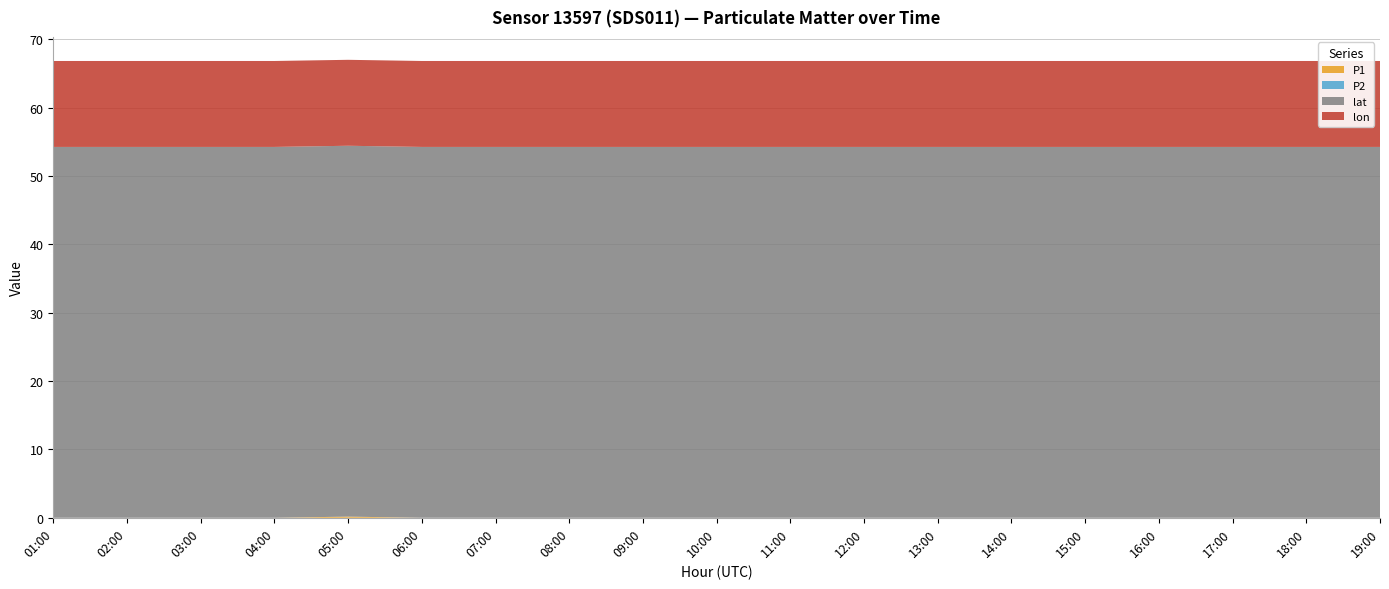

Reading left to right, what are all the values shown in this chart?

P1: 01:00=0.0	02:00=0.0	03:00=0.0	04:00=0.0	05:00=0.2	06:00=0.0	07:00=0.0	08:00=0.0	09:00=0.0	10:00=0.0	11:00=0.0	12:00=0.0	13:00=0.0	14:00=0.0	15:00=0.0	16:00=0.0	17:00=0.0	18:00=0.0	19:00=0.0
P2: 01:00=0.0	02:00=0.0	03:00=0.0	04:00=0.0	05:00=0.0	06:00=0.0	07:00=0.0	08:00=0.0	09:00=0.0	10:00=0.0	11:00=0.0	12:00=0.0	13:00=0.0	14:00=0.0	15:00=0.0	16:00=0.0	17:00=0.0	18:00=0.0	19:00=0.0
lat: 01:00=54.3	02:00=54.3	03:00=54.3	04:00=54.3	05:00=54.3	06:00=54.3	07:00=54.3	08:00=54.3	09:00=54.3	10:00=54.3	11:00=54.3	12:00=54.3	13:00=54.3	14:00=54.3	15:00=54.3	16:00=54.3	17:00=54.3	18:00=54.3	19:00=54.3
lon: 01:00=12.6	02:00=12.6	03:00=12.6	04:00=12.6	05:00=12.6	06:00=12.6	07:00=12.6	08:00=12.6	09:00=12.6	10:00=12.6	11:00=12.6	12:00=12.6	13:00=12.6	14:00=12.6	15:00=12.6	16:00=12.6	17:00=12.6	18:00=12.6	19:00=12.6